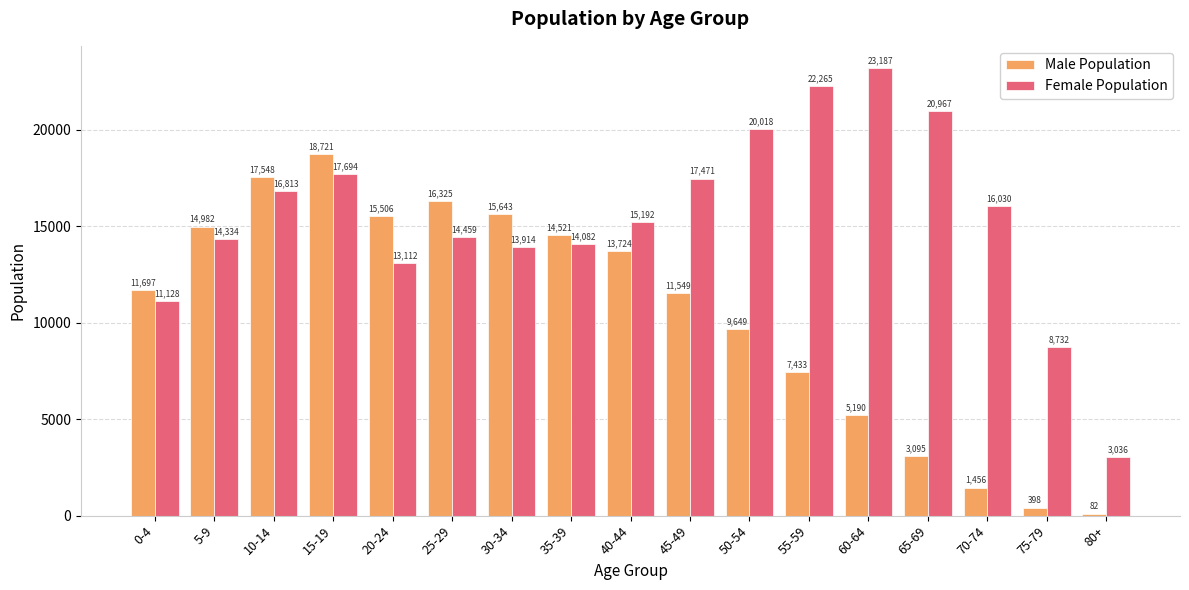

Reading right to left, extract all data points from this chart.

Male Population: 82	398	1456	3095	5190	7433	9649	11549	13724	14521	15643	16325	15506	18721	17548	14982	11697
Female Population: 3036	8732	16030	20967	23187	22265	20018	17471	15192	14082	13914	14459	13112	17694	16813	14334	11128